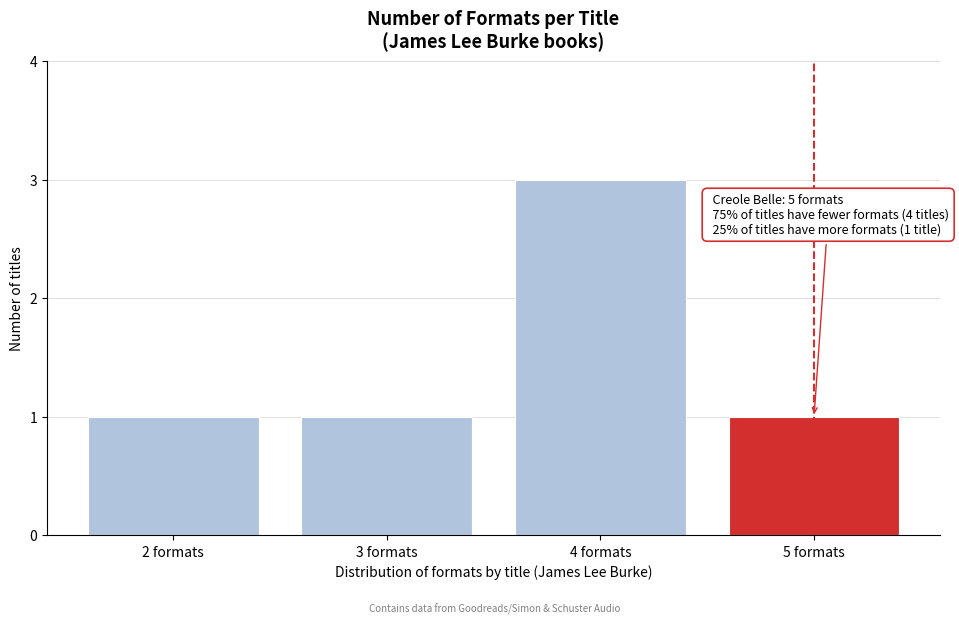

Reading right to left, transcribe all the data shown in this chart.

5 formats=1	4 formats=3	3 formats=1	2 formats=1